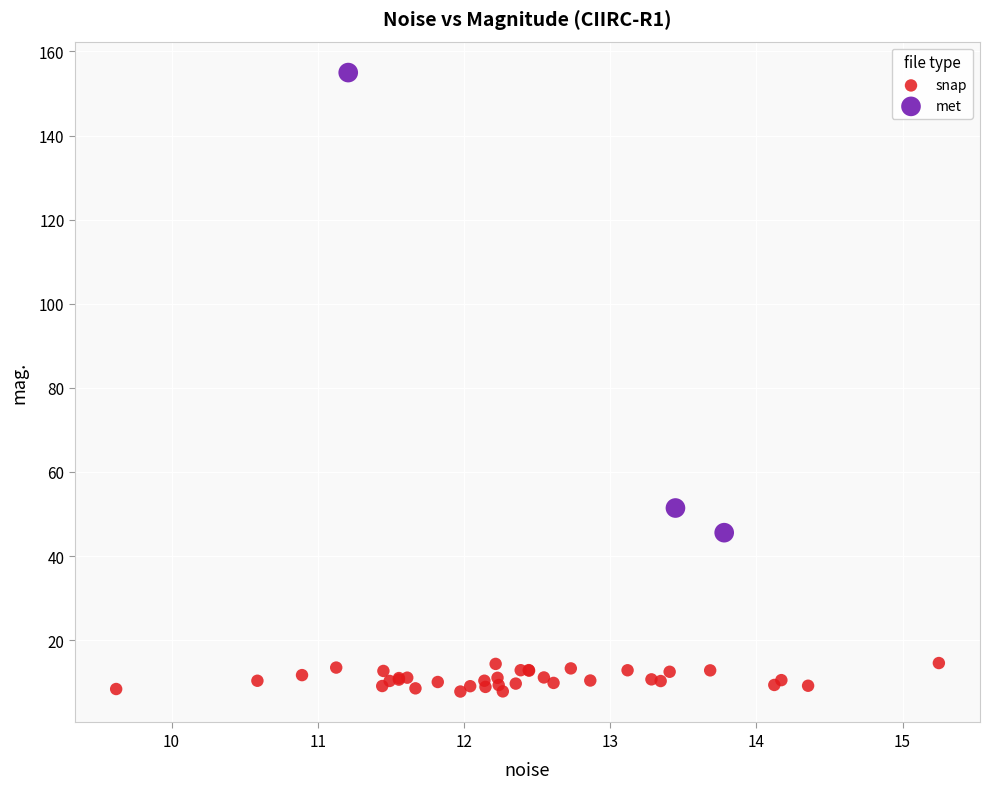

Which series contains the lowest Y value?

snap